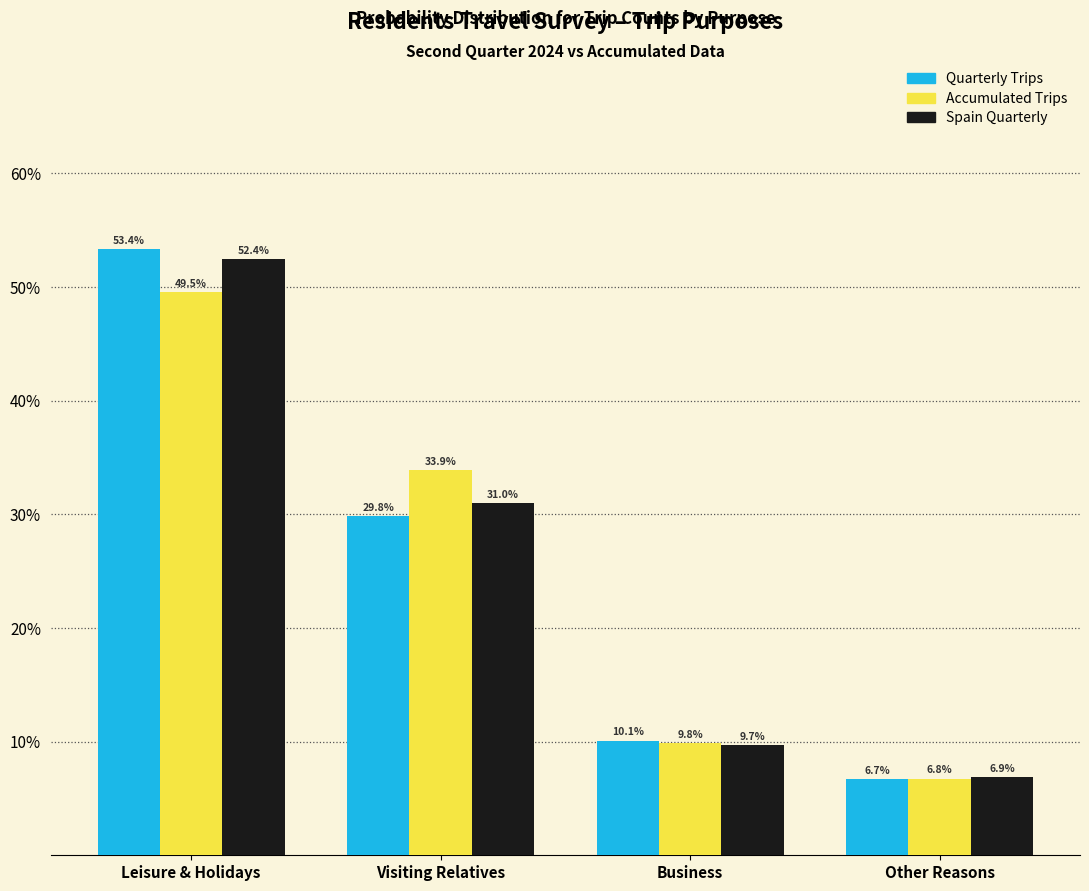

Reading left to right, what are all the values shown in this chart?

Quarterly Trips: Leisure & Holidays=53.4	Visiting Relatives=29.8	Business=10.1	Other Reasons=6.7
Accumulated Trips: Leisure & Holidays=49.5	Visiting Relatives=33.9	Business=9.8	Other Reasons=6.8
Spain Quarterly: Leisure & Holidays=52.4	Visiting Relatives=31.0	Business=9.7	Other Reasons=6.9